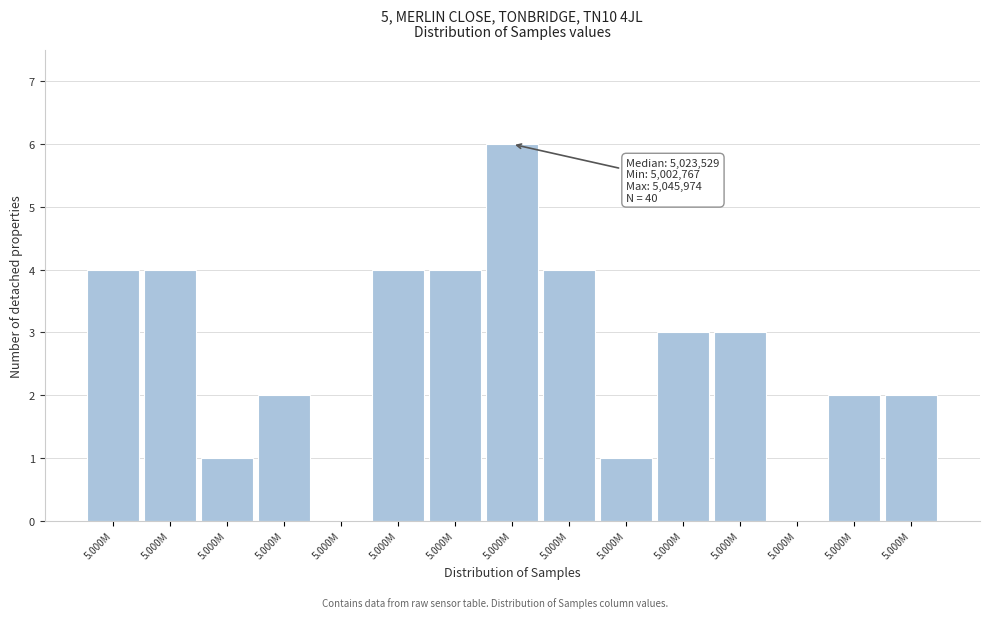

Count the number of data series in this chart.

1